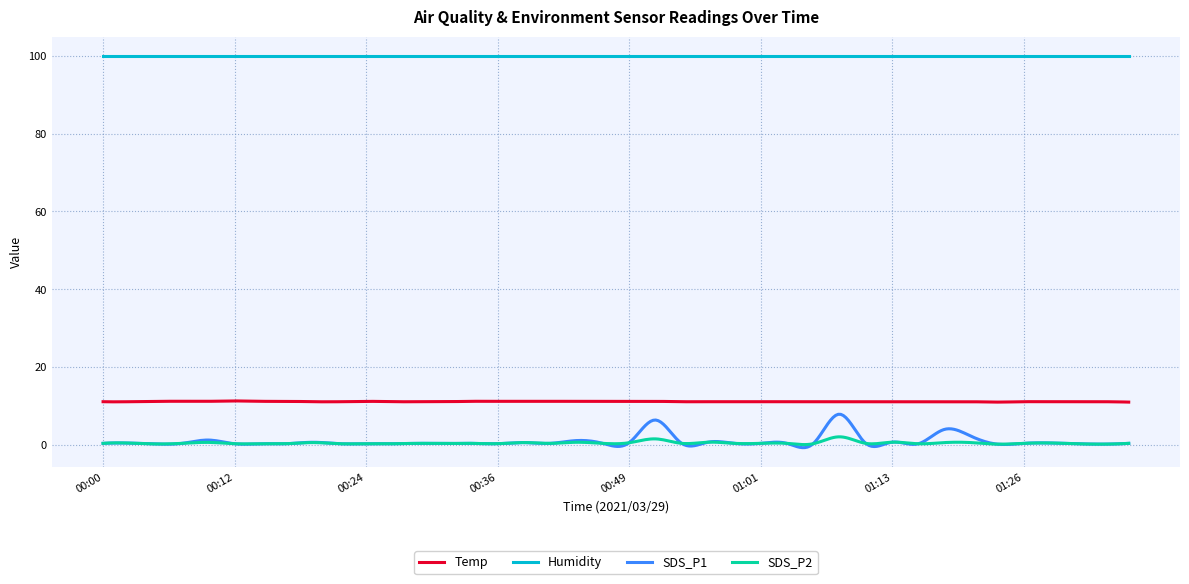

Which series has the widest spread of values?

SDS_P1